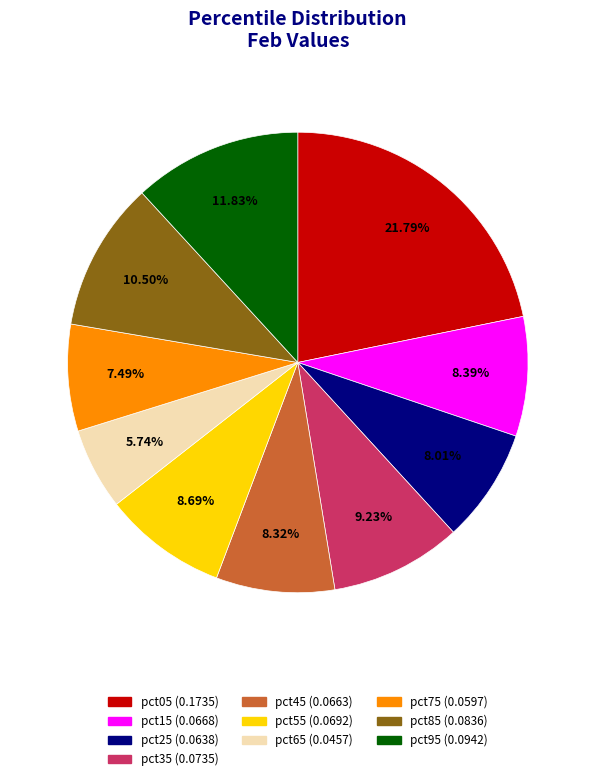

True or false: pct95 accounts for 12% of the total.

True